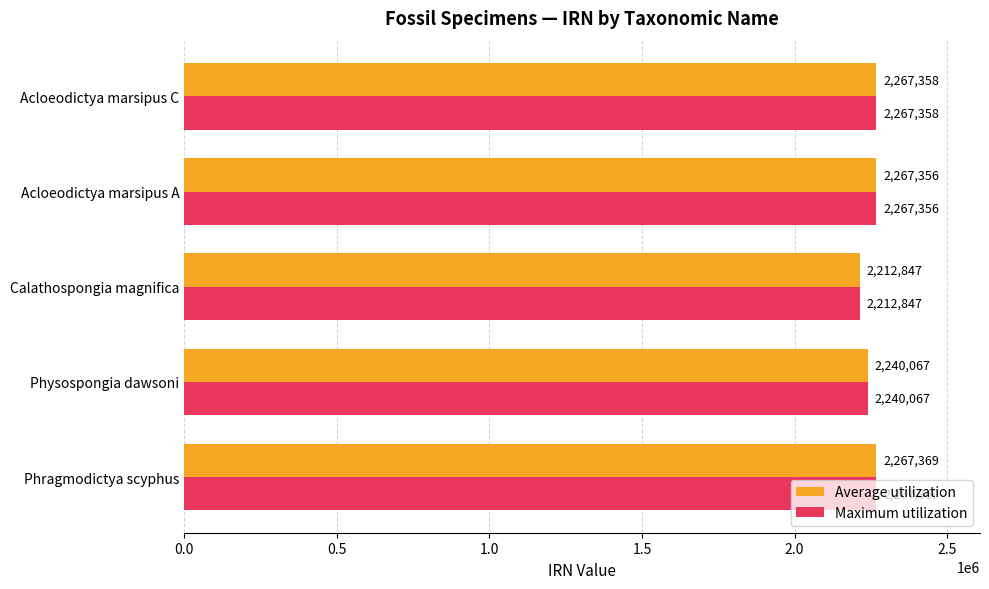

At which label is Average utilization closest to 2240108?

Physospongia dawsoni